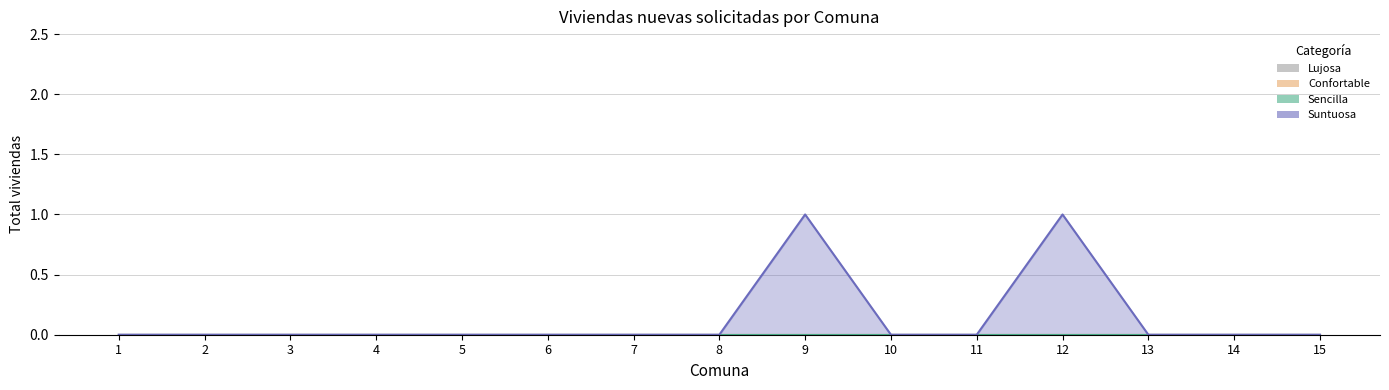

Which series has the largest total across all categories?

Suntuosa